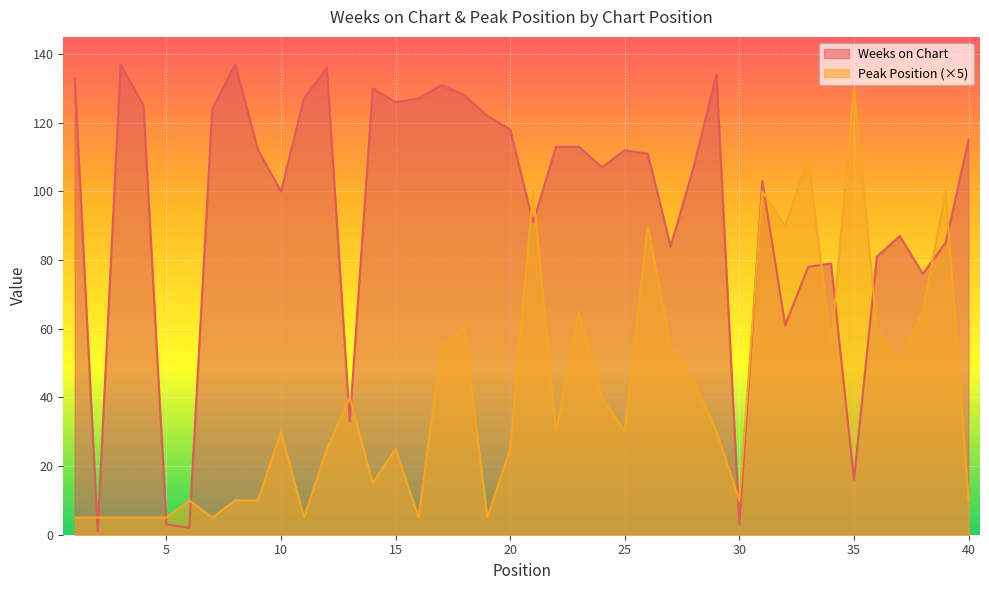

Between 23 and 27, which series saw the biggest shift?

Weeks on Chart